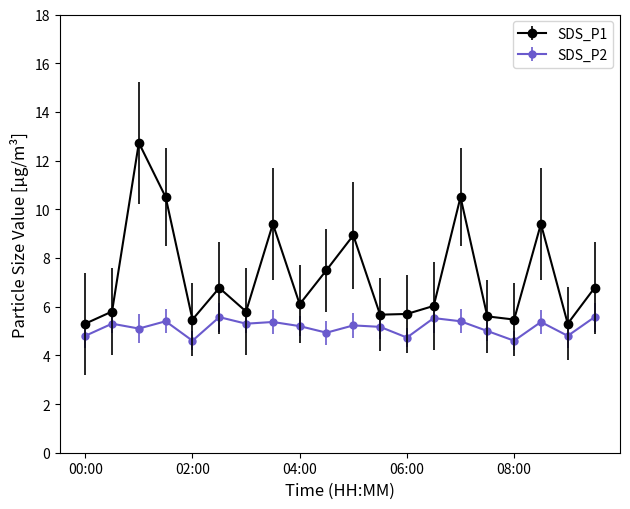

What is the value of the SDS_P1 point at the 9th from the left?

6.1